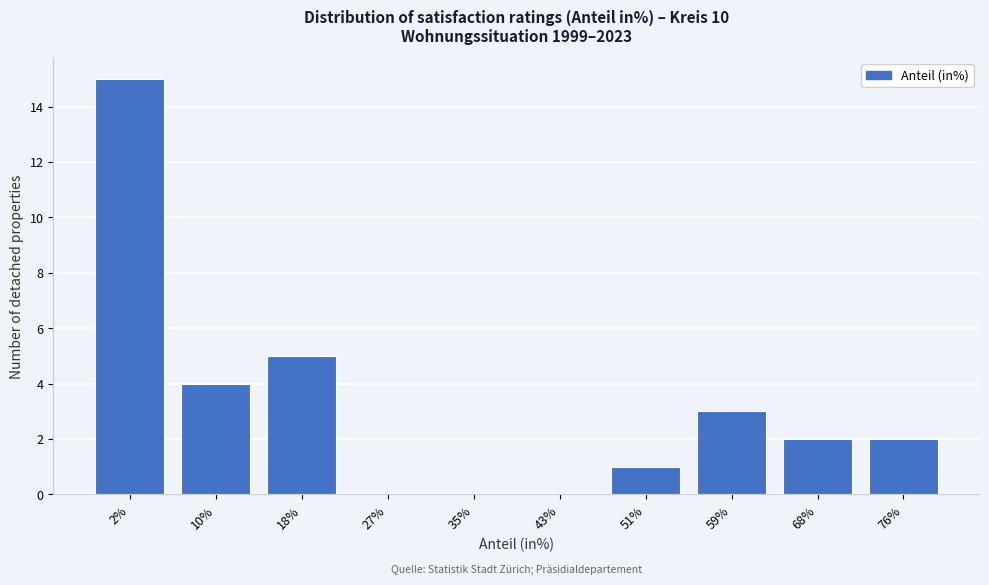

Reading right to left, list all the values displayed in this chart.

76%=2	68%=2	59%=3	51%=1	43%=0	35%=0	27%=0	18%=5	10%=4	2%=15